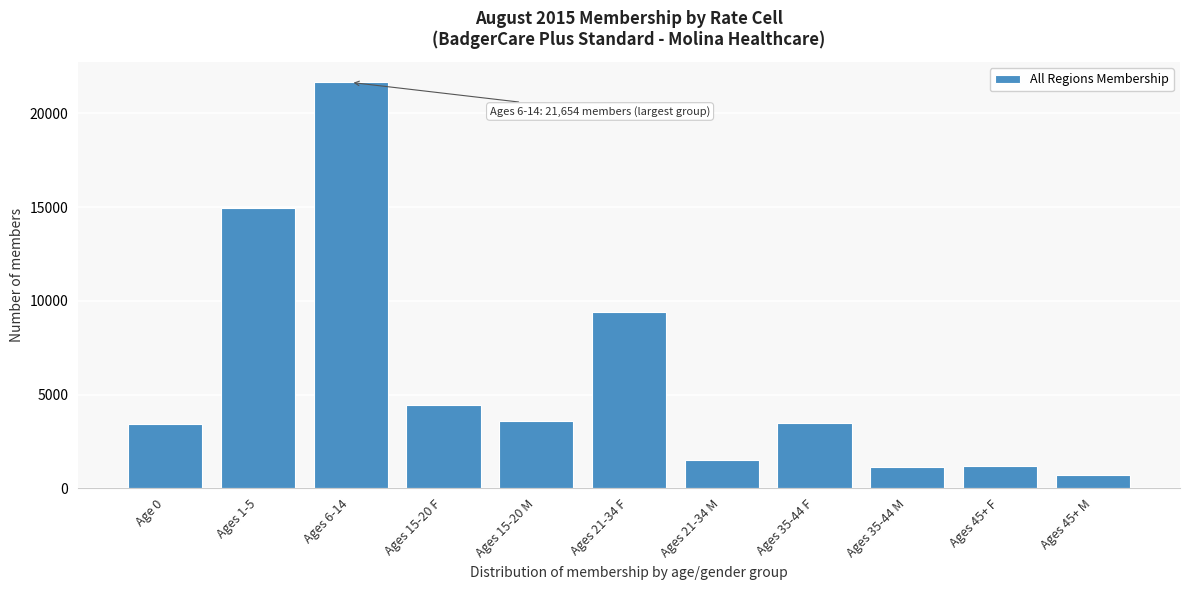

The value at Ages 35-44 F is 5290. True or false?

False